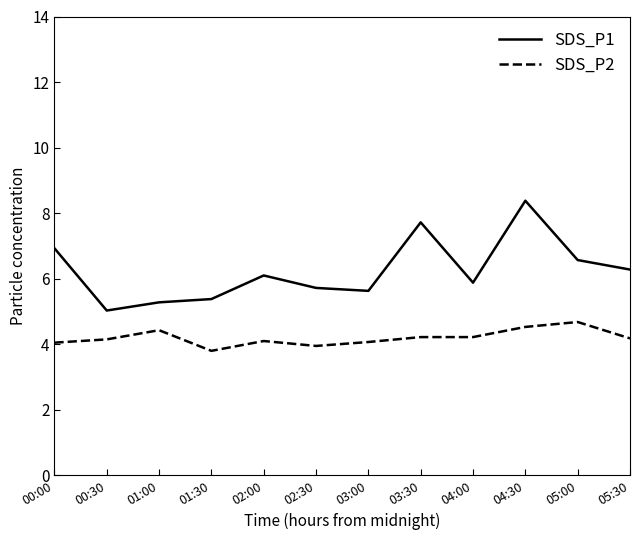

What value does the SDS_P2 series have at 00:30?

4.2